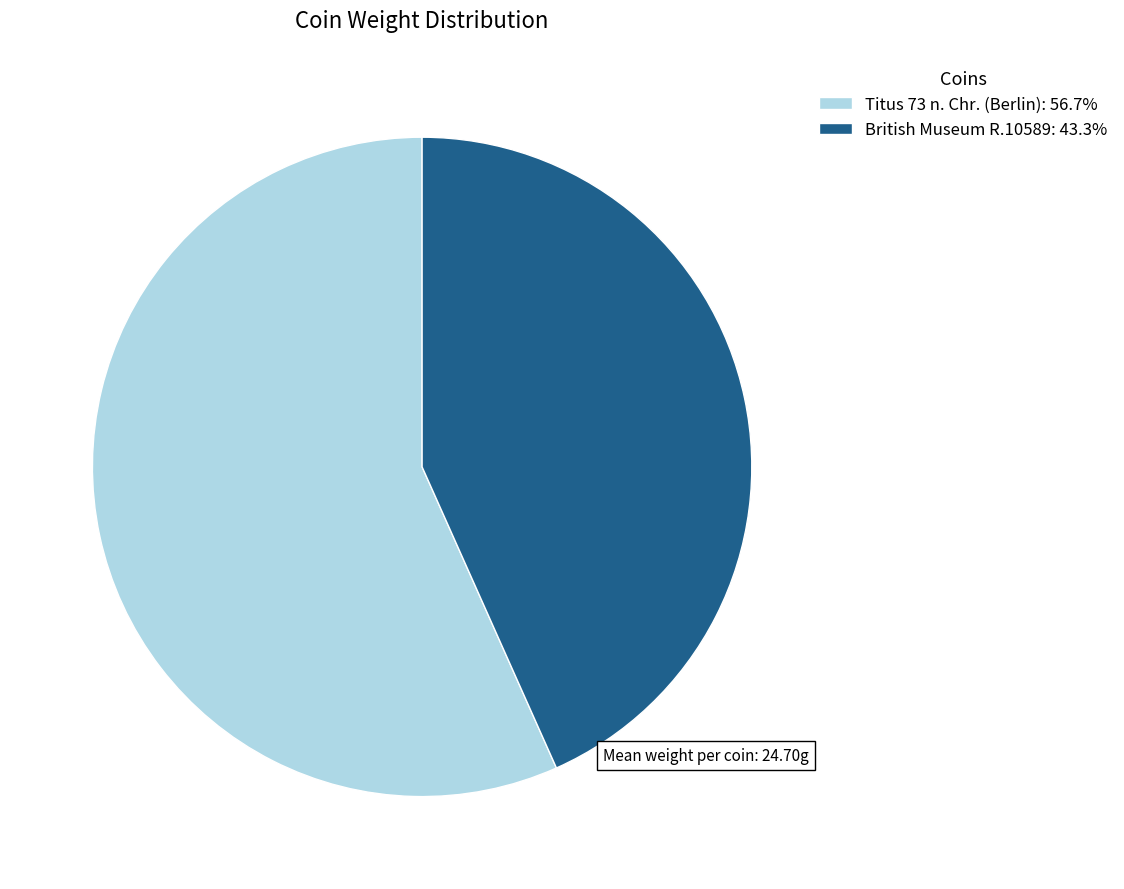

Is British Museum R.10589 the majority of the pie?

No